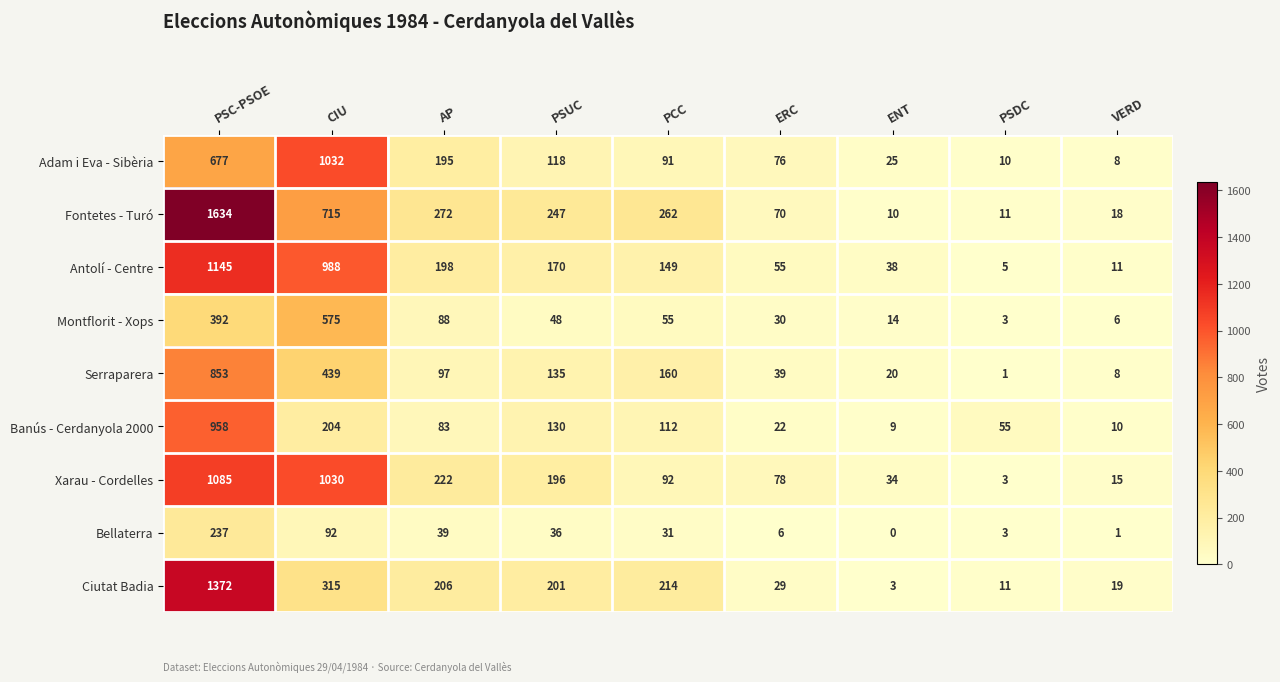

Where is Ciutat Badia nearest to the value 687?

CIU